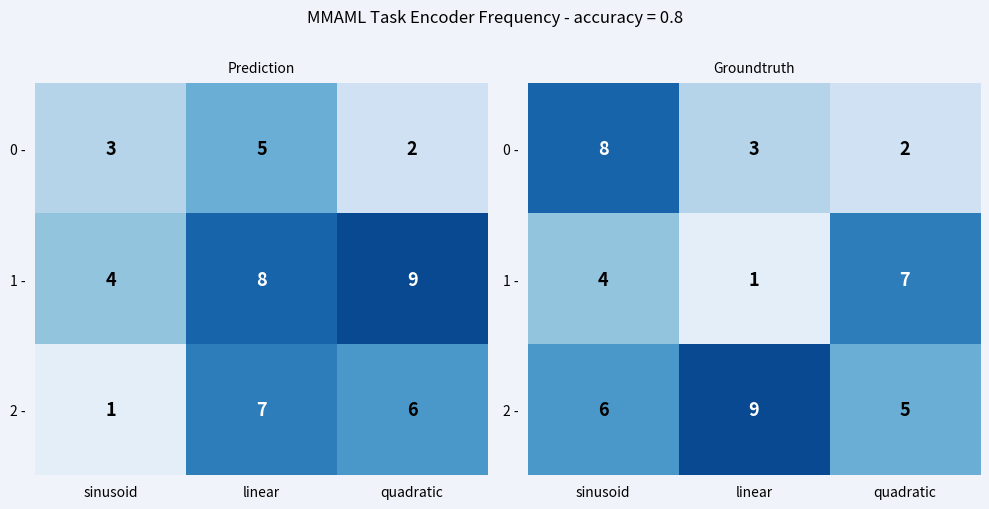

What is the difference between the maximum and minimum values in the 2 - series?

4